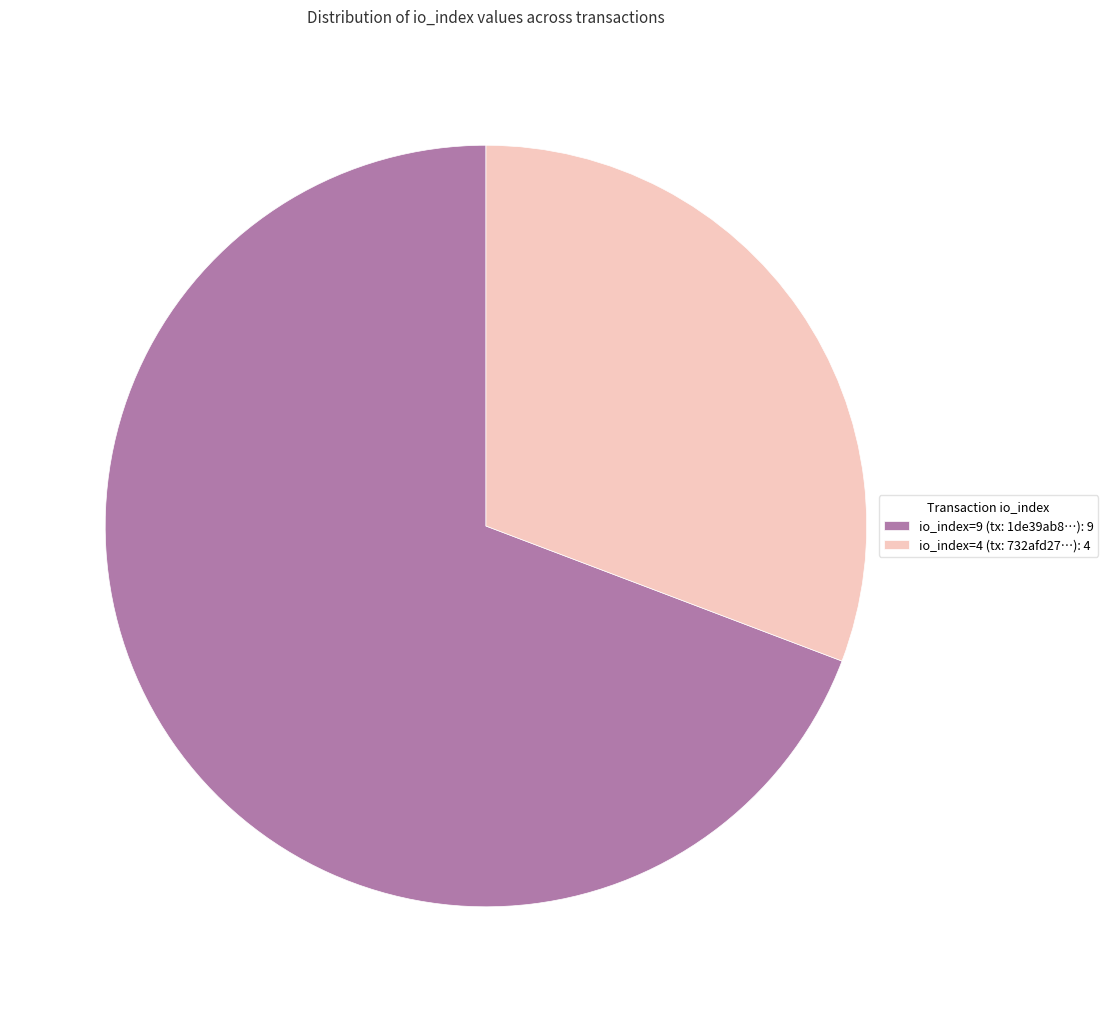

Does any single category account for the majority?

Yes